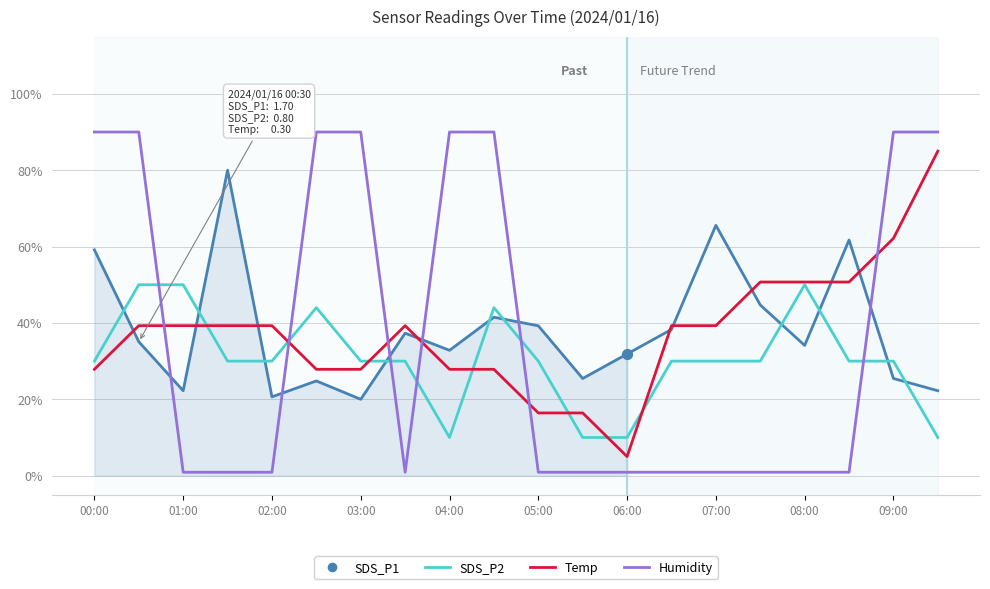

What are all the series names shown in the legend?

SDS_P1, SDS_P2, Temp, Humidity